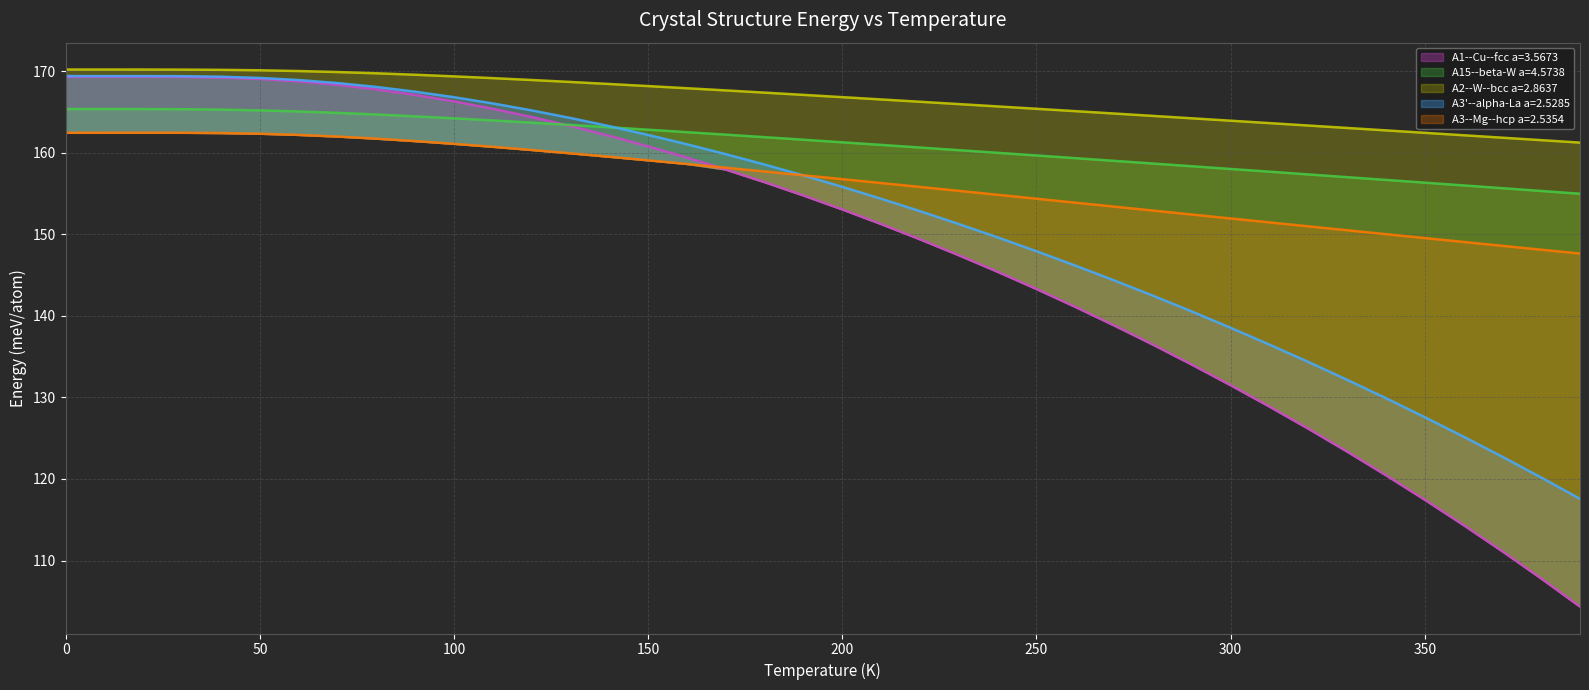

What is the maximum value shown in the chart?

170.2